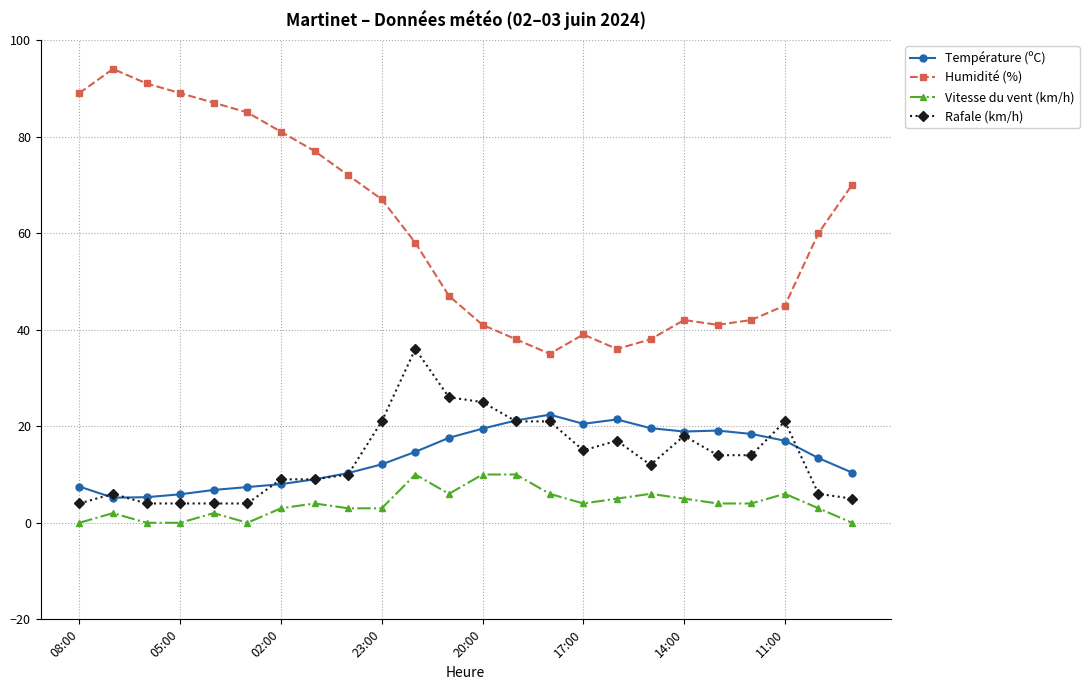

Which series has the largest total across all categories?

Humidité (%)